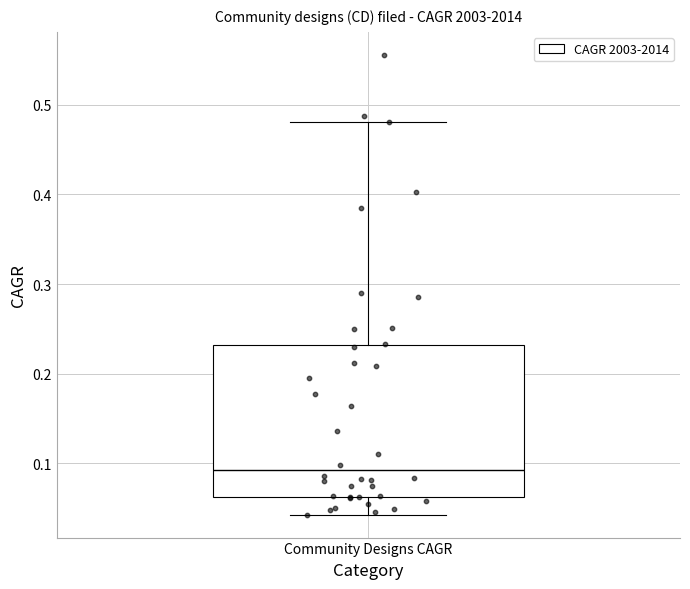

Read this box plot against the y-axis: the position of the median line, the range covered by the box, and the ends of both whiskers. The values are not printed on the chart, so give them approximately, as read against the axis.

median 0.09, box 0.06 to 0.23, whiskers 0.04 to 0.48